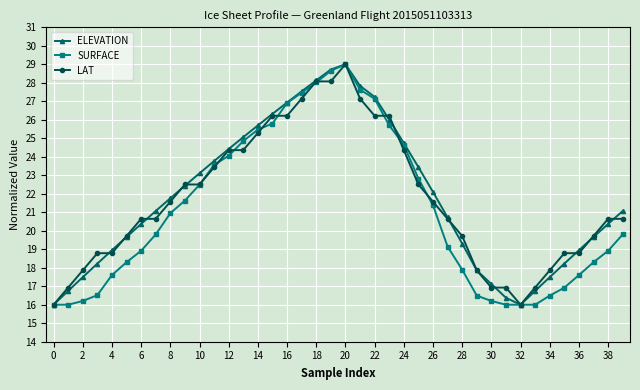

How many interior local valleys does the ELEVATION series have?

1